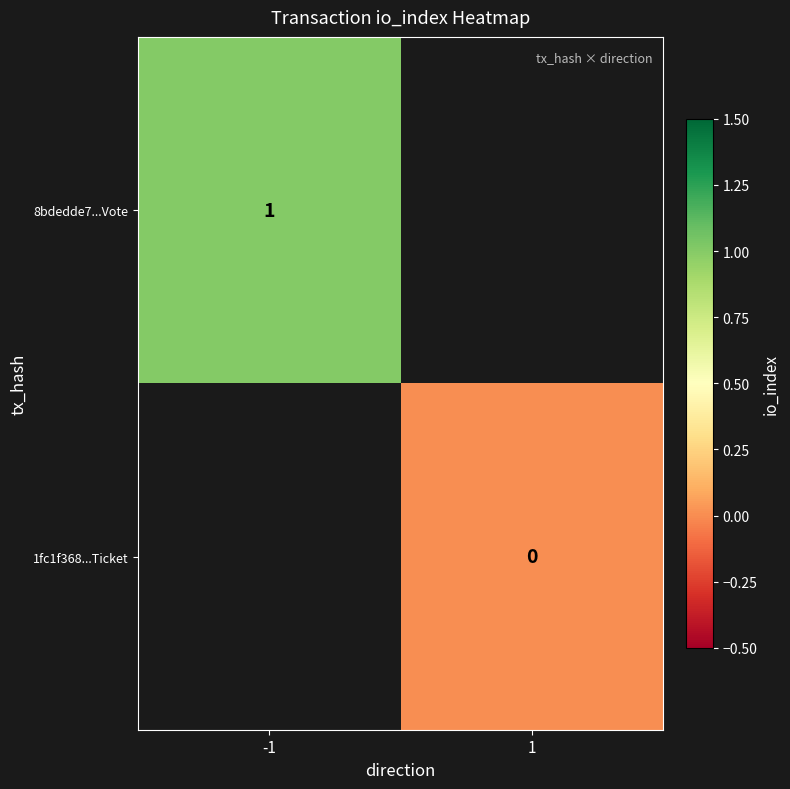

Is the value of 8bdedde7...Vote at -1 greater than the value of 1fc1f368...Ticket at 1?

Yes